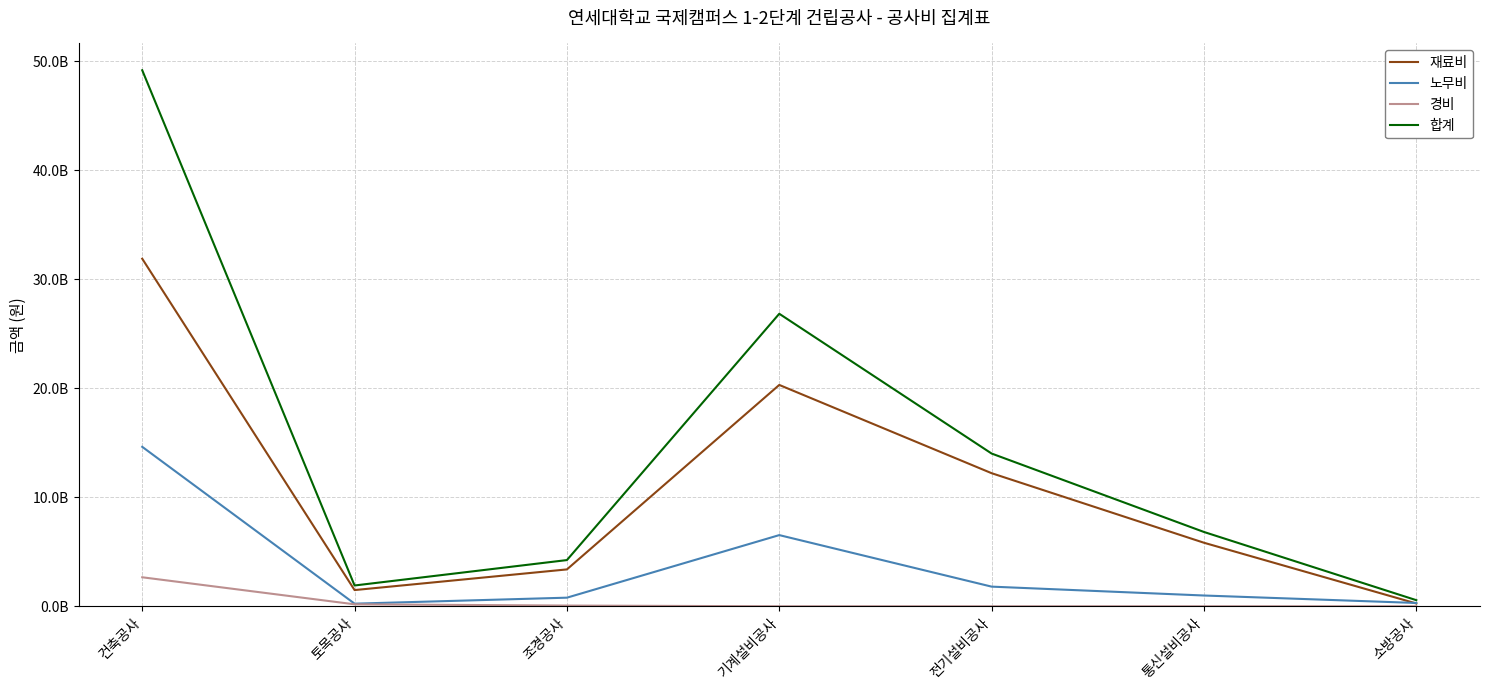

What are all the series names shown in the legend?

재료비, 노무비, 경비, 합계